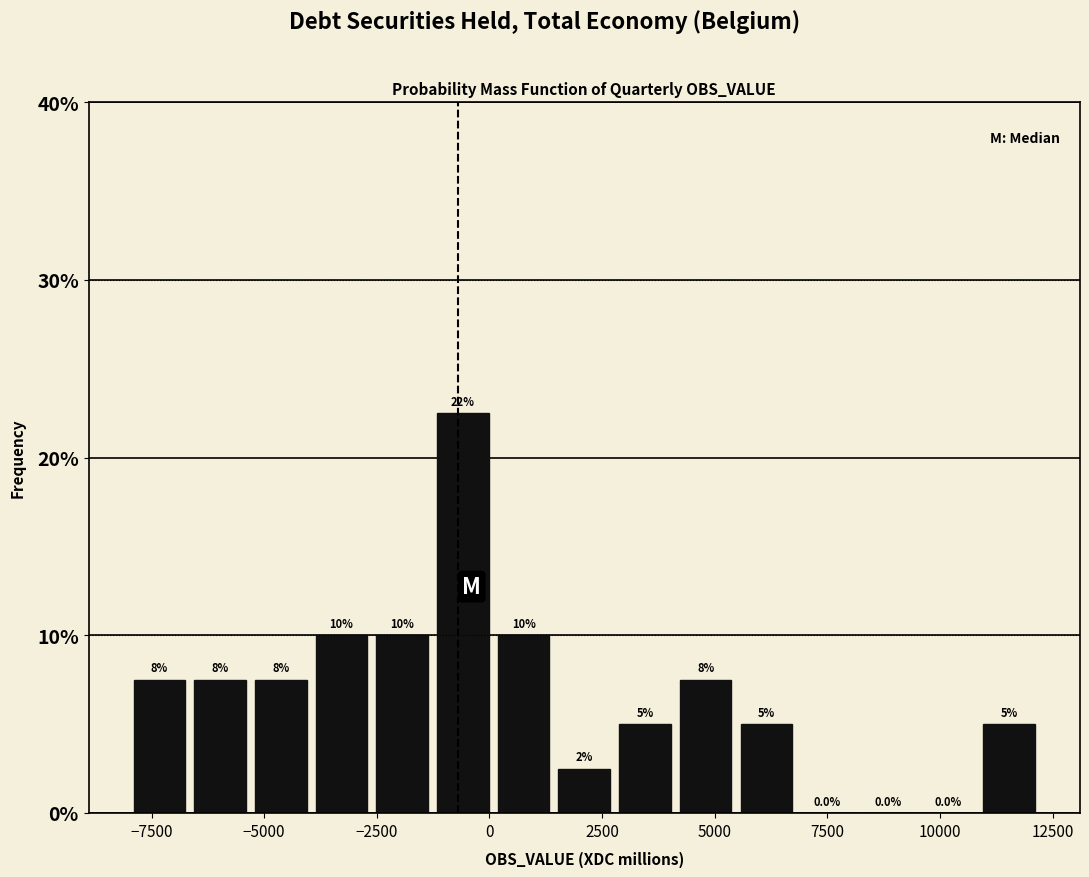

Read against the x-axis, roughly where is the centre of the tallest bar?

-500